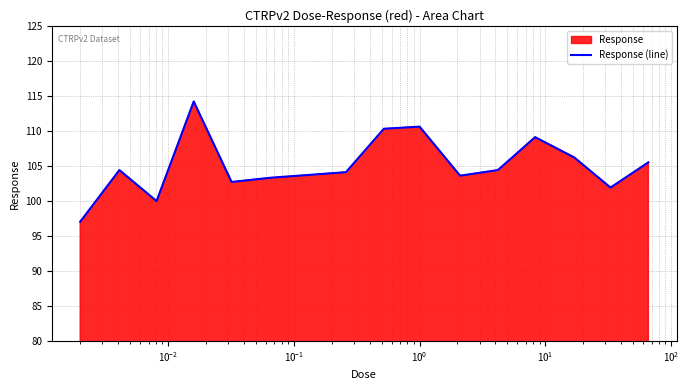

What is the greatest value displayed?

114.2